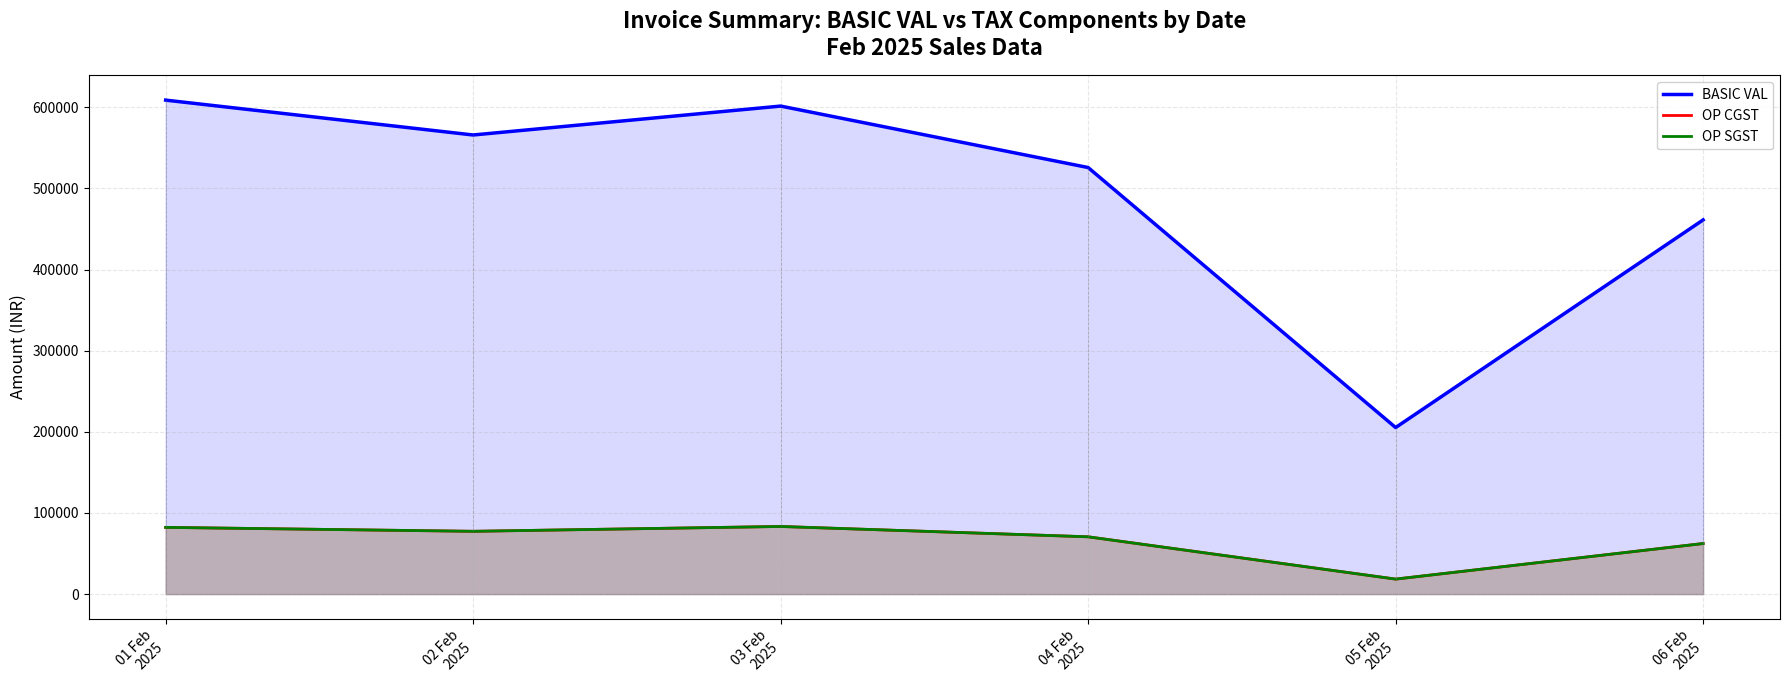

True or false: BASIC VAL and OP SGST cross at least once.

False